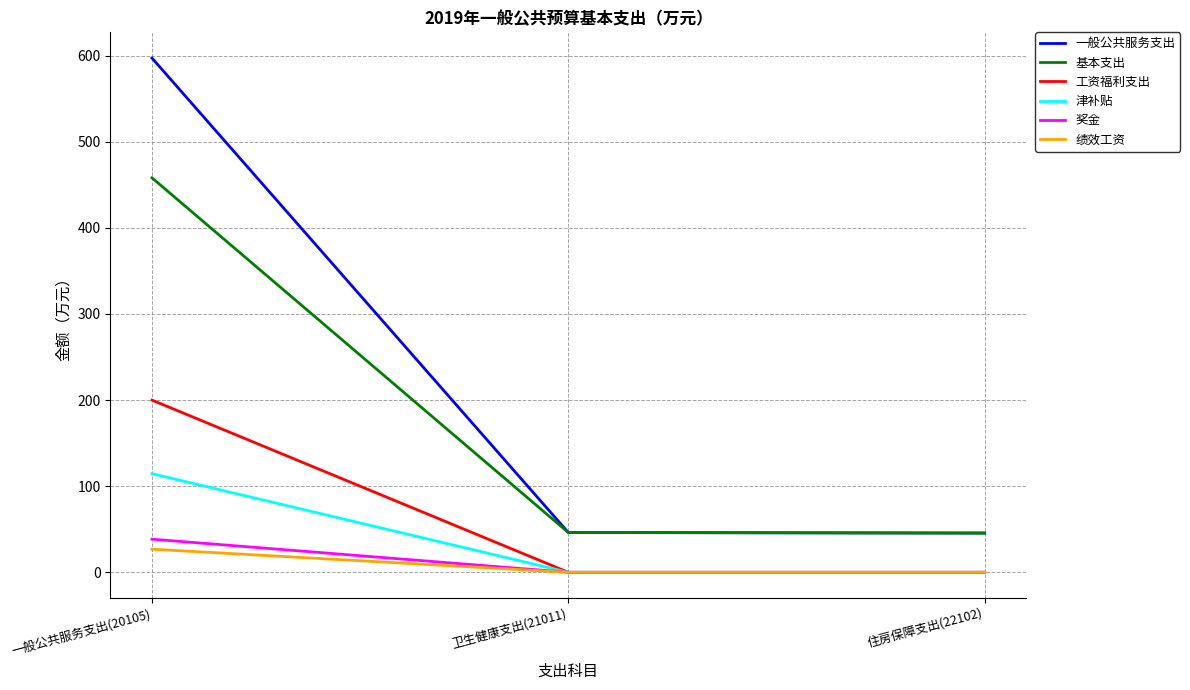

At which label does 绩效工资 reach its peak?

一般公共服务支出(20105)